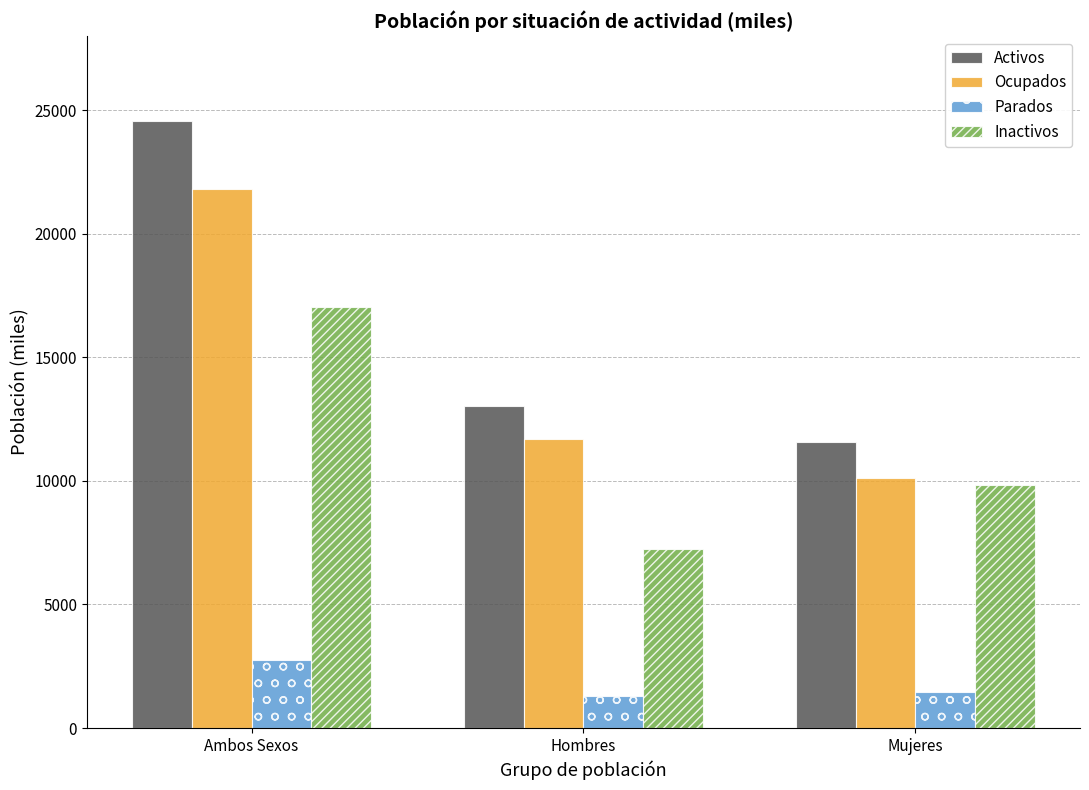

What is the label of the 1st bar from the right?

Mujeres